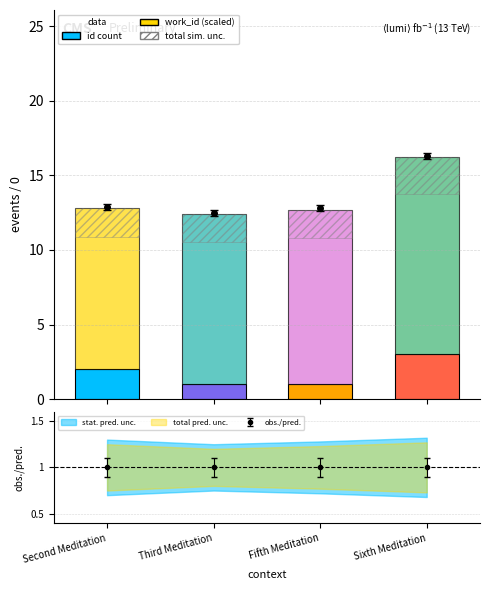

What is the label of the 4th bar from the left?

Sixth Meditation